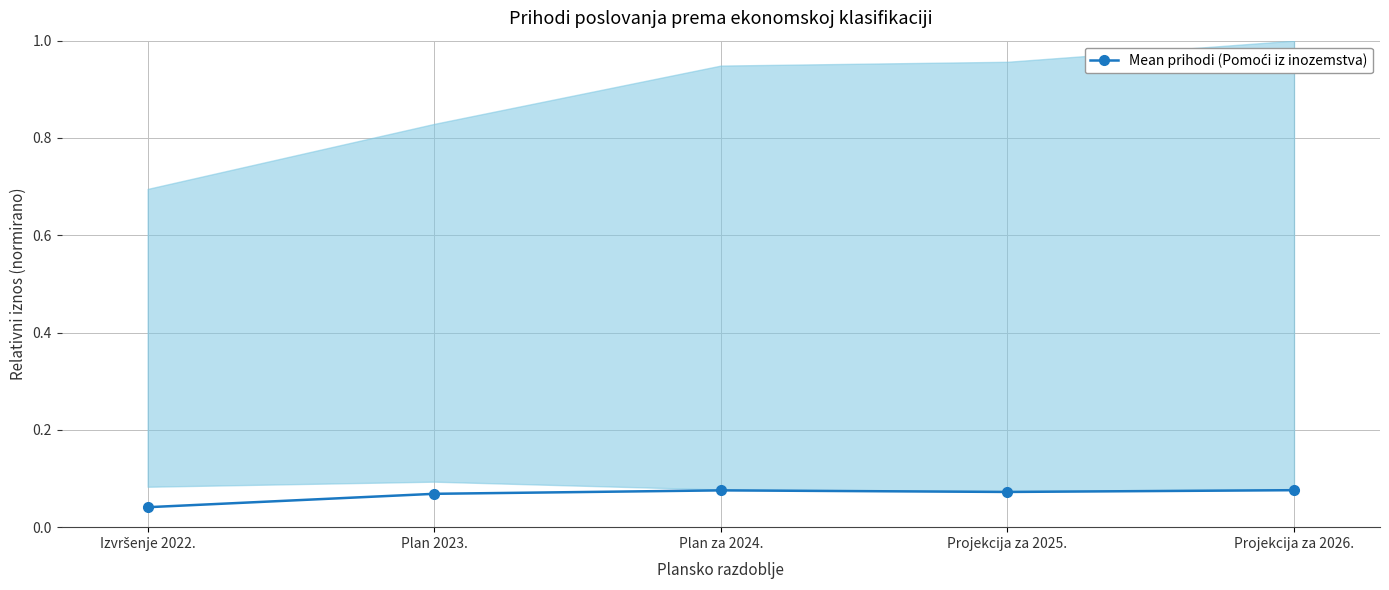

Reading right to left, list all the values displayed in this chart.

0.1	0.1	0.1	0.1	0.0